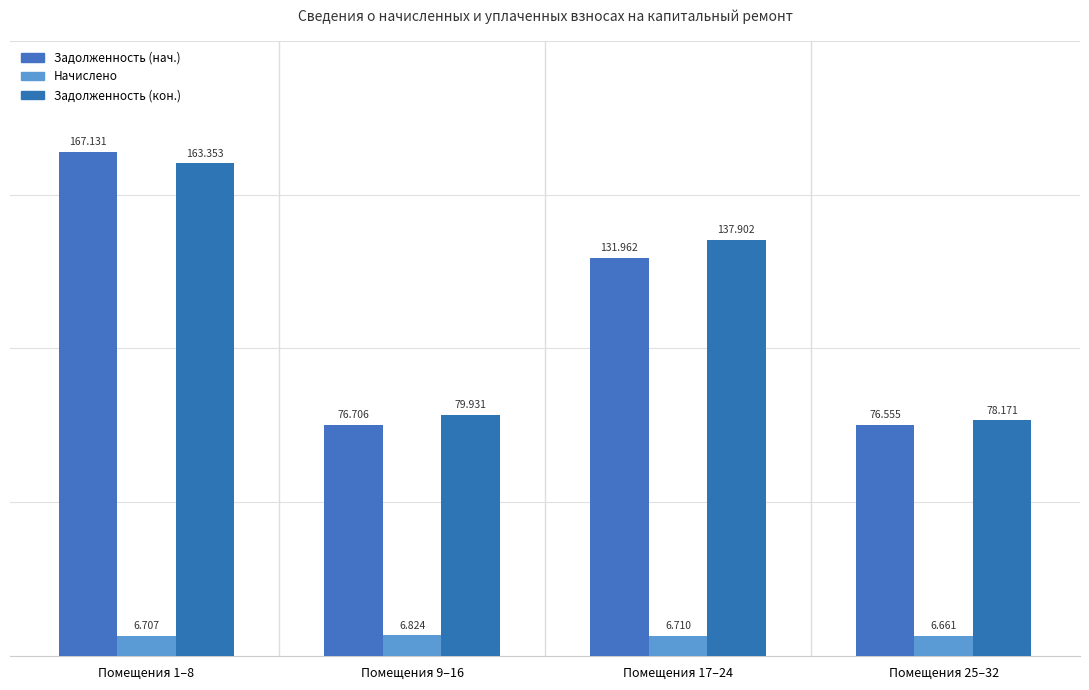

How many bars are there in total?

12